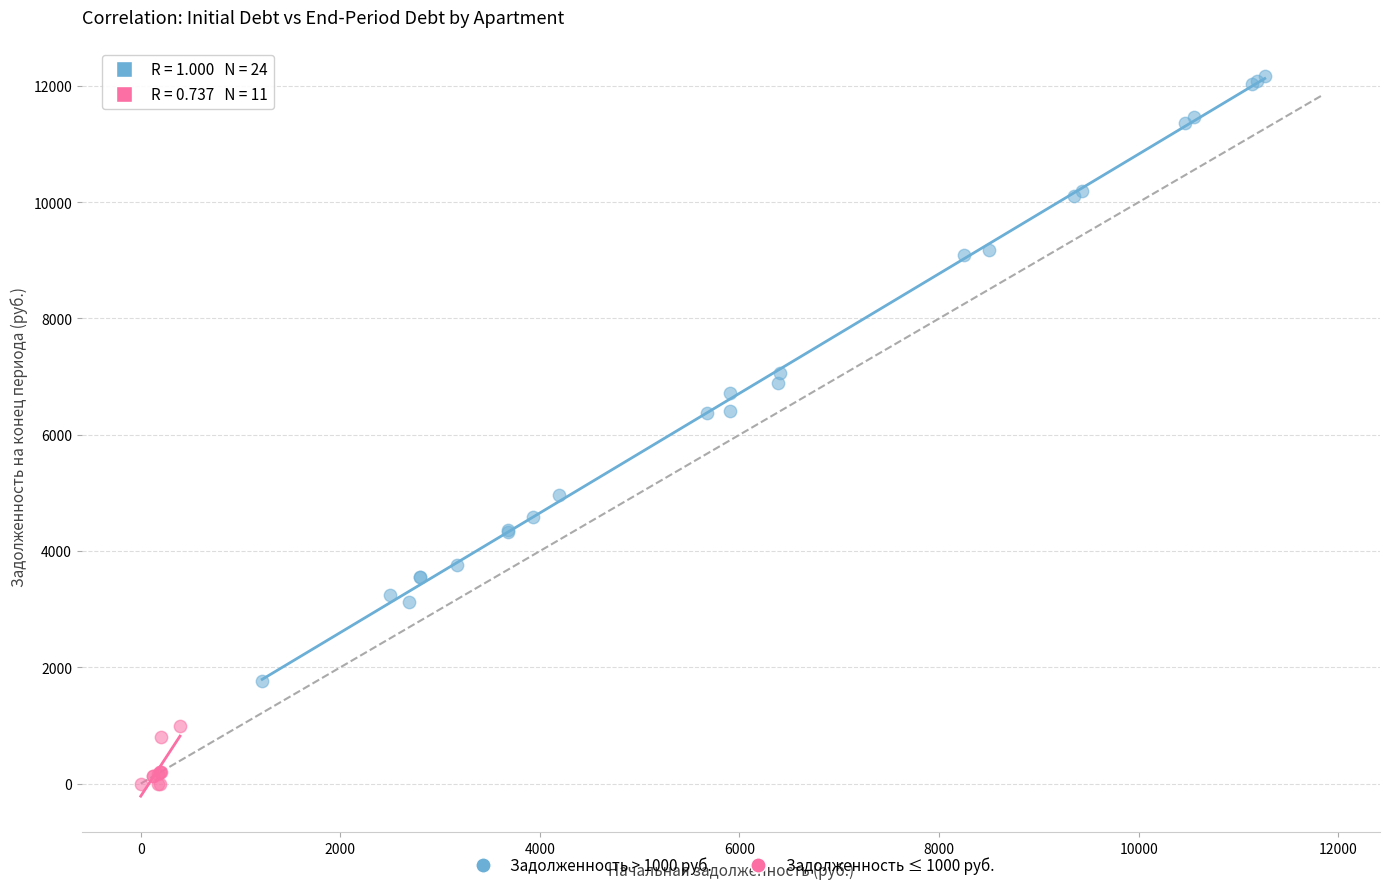

Which series reaches the minimum Y coordinate?

Задолженность ≤ 1000 руб.